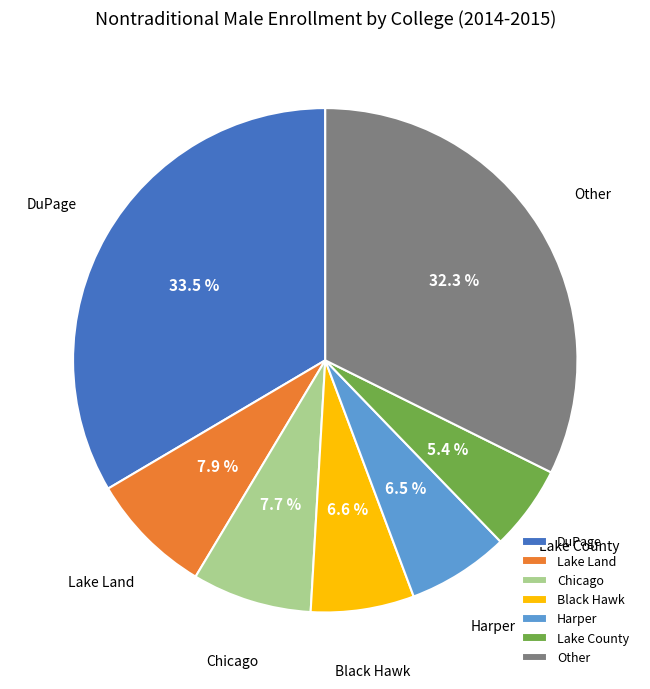

Do Chicago and Harper together represent more than half of the pie?

No